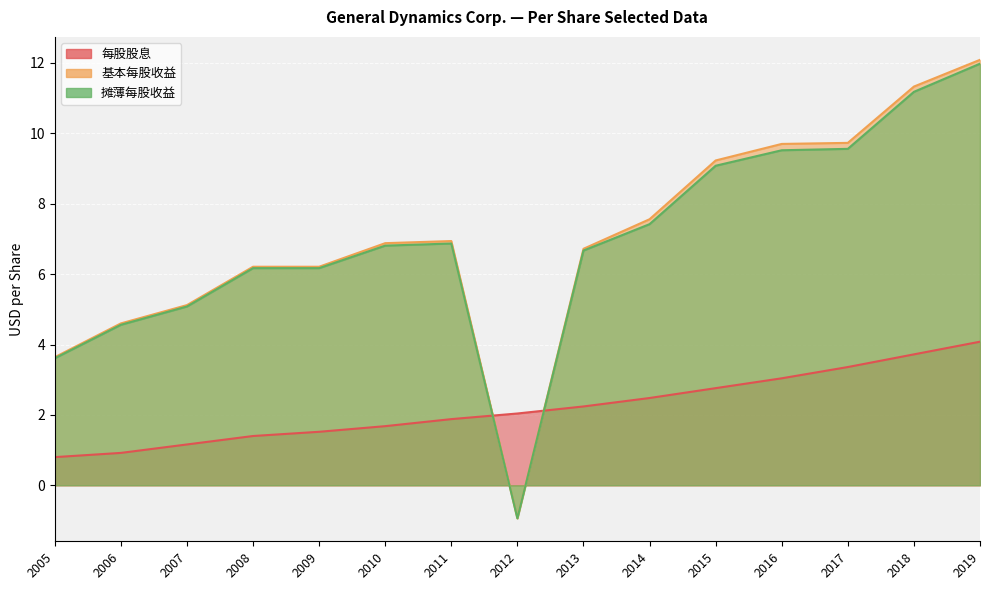

The 每股股息 series shows 2.5 at 2010. True or false?

False